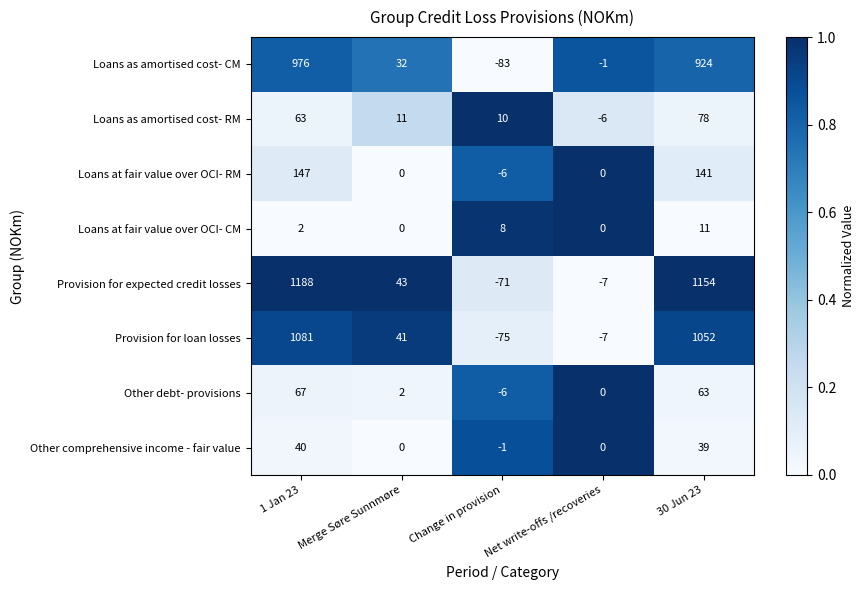

What is the total value across all series at 1 Jan 23?

3564